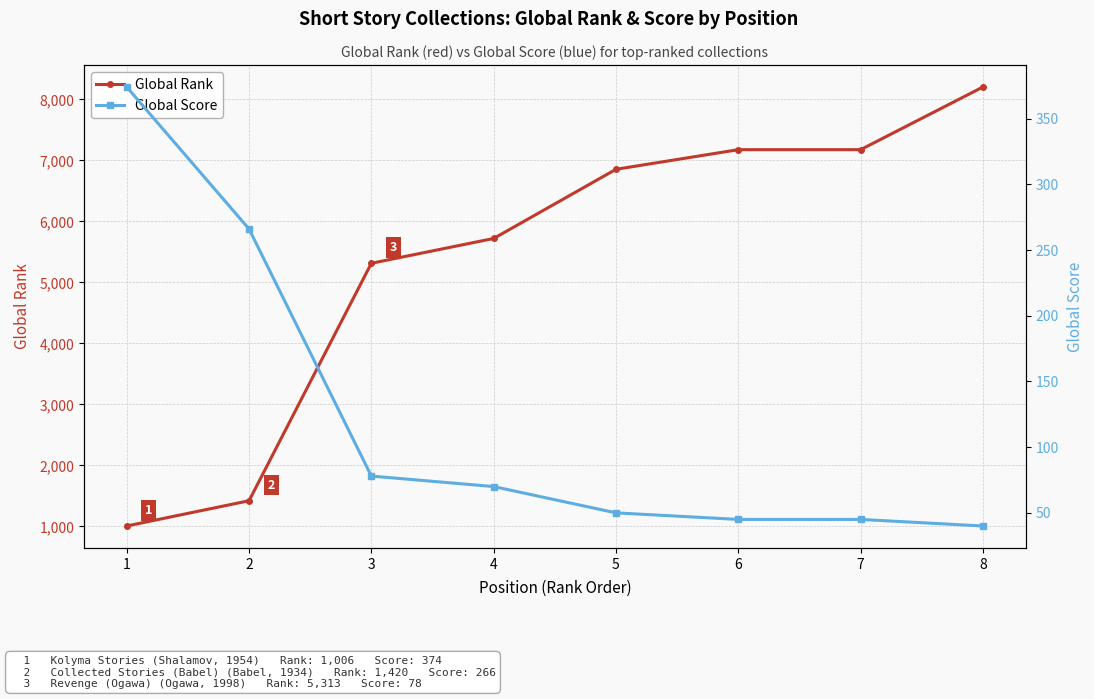

What is the average value of the Global Rank series?

5358